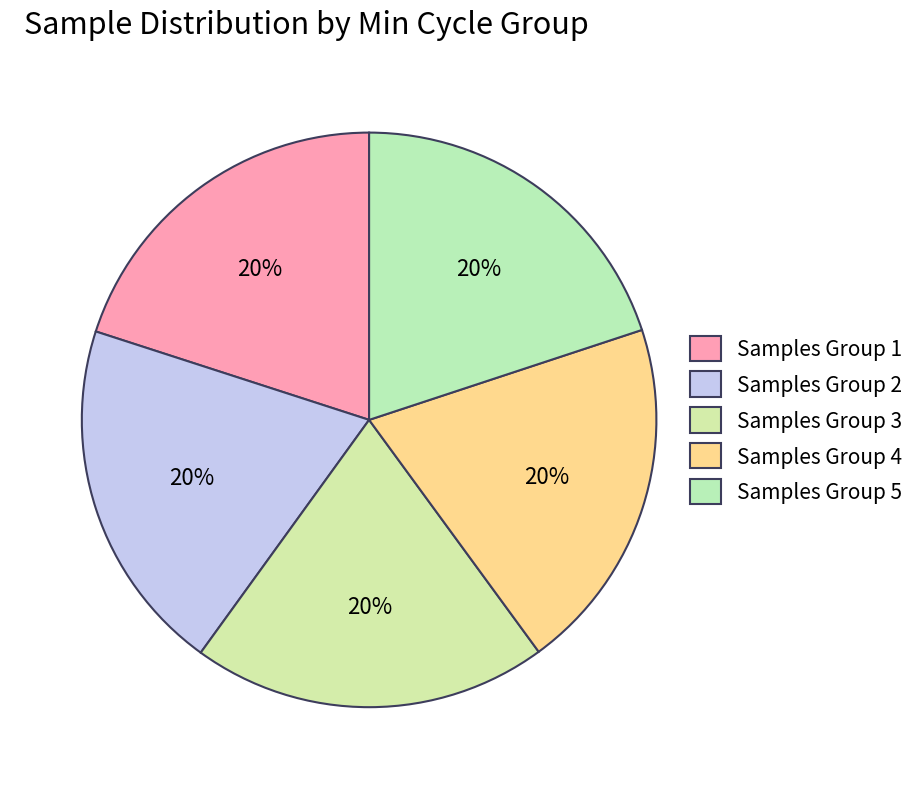

How many slices are in this pie chart?

5